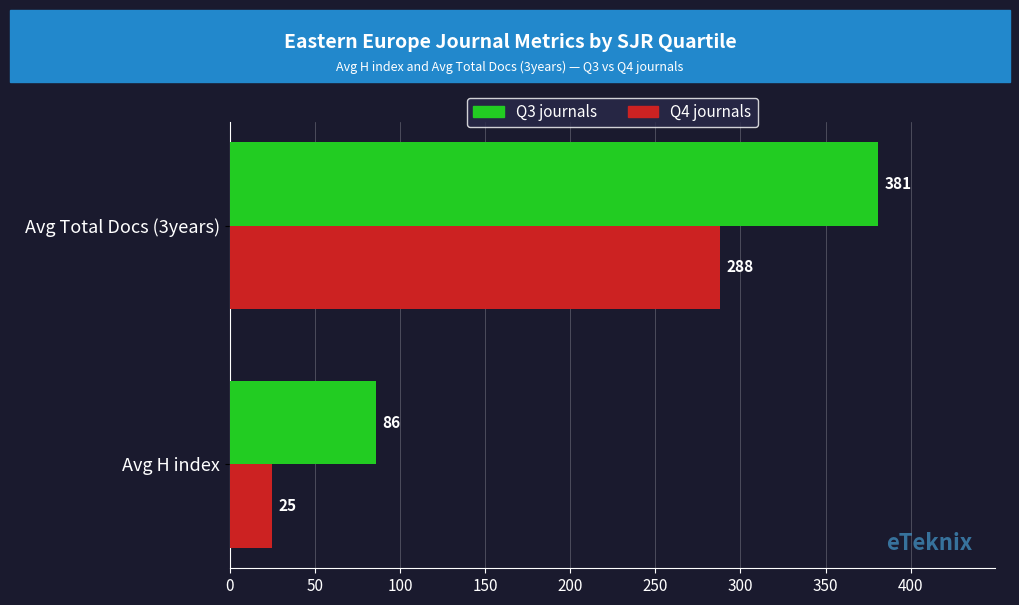

Read the Q4 journals value at Avg H index, to the nearest 5.

25